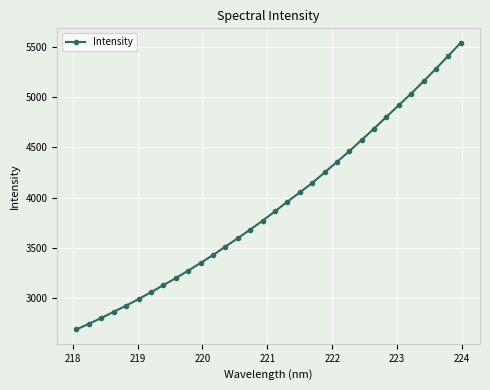

True or false: the data has more than 0 interior local peaks.

False